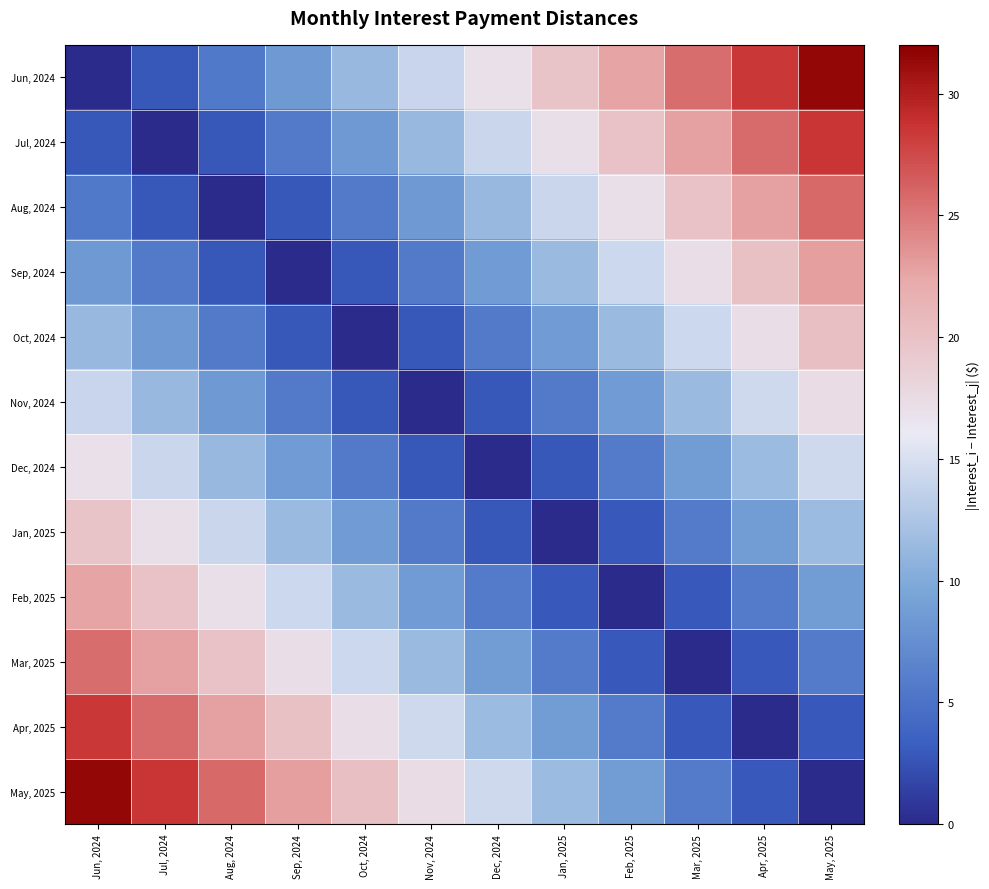

At Dec, 2024, list the series in order from smallest to largest.

Dec, 2024, Nov, 2024, Jan, 2025, Oct, 2024, Feb, 2025, Sep, 2024, Mar, 2025, Aug, 2024, Apr, 2025, Jul, 2024, May, 2025, Jun, 2024